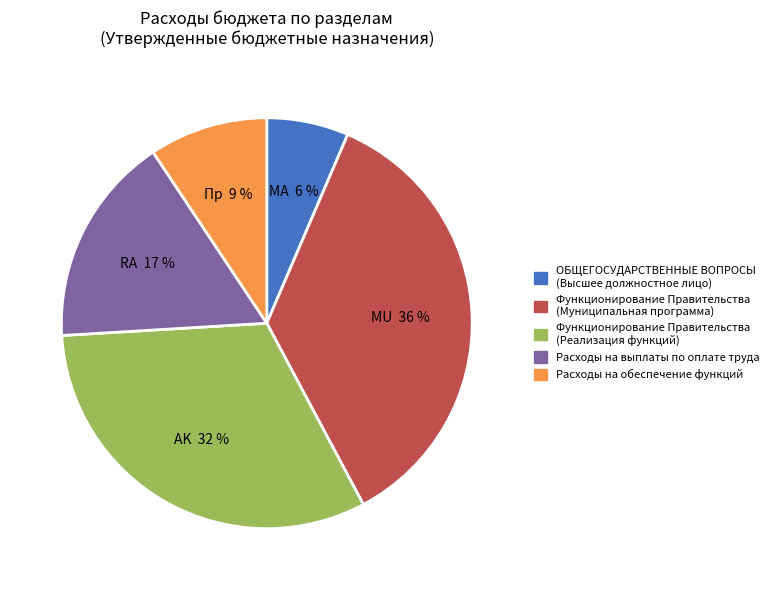

Does any single category account for the majority?

No